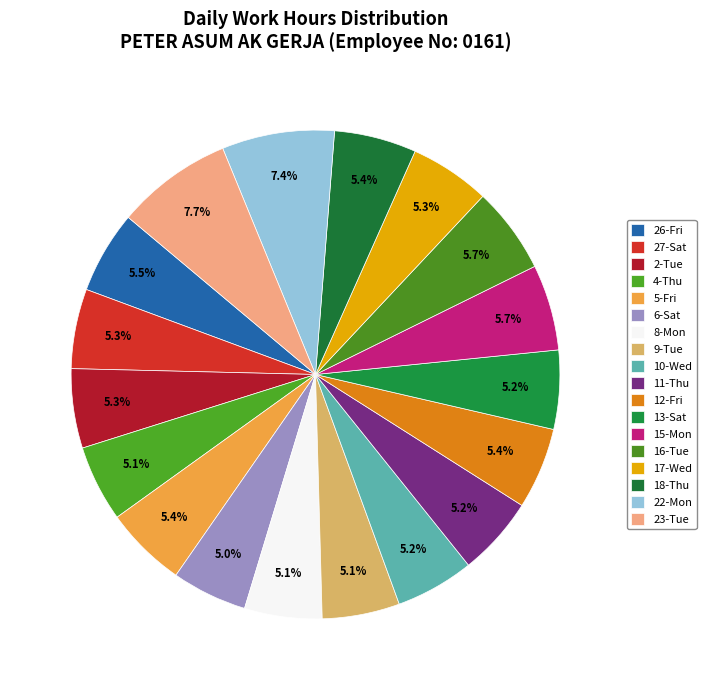

Count the number of slices in the pie.

18